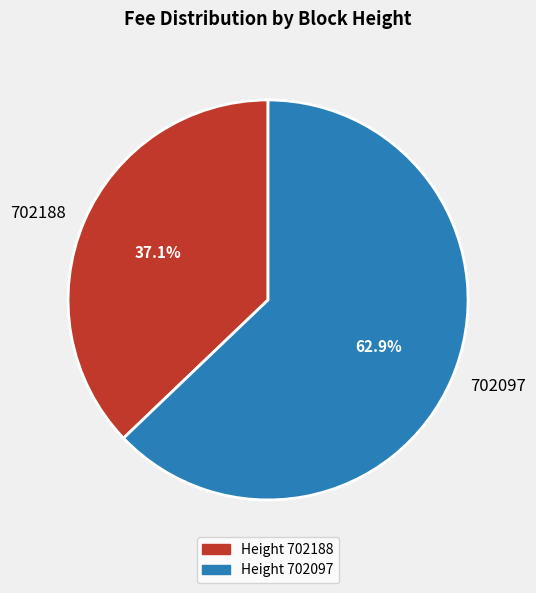

Does 702188 account for over 50% of the chart?

No